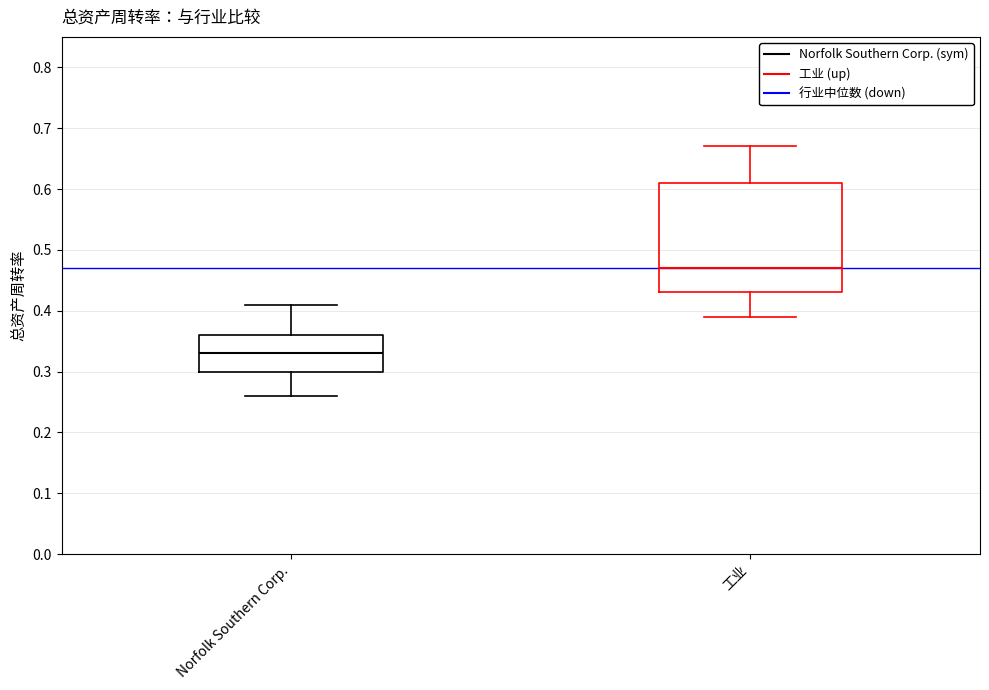

Which box is the tallest, from its lower edge to its upper edge?

工业